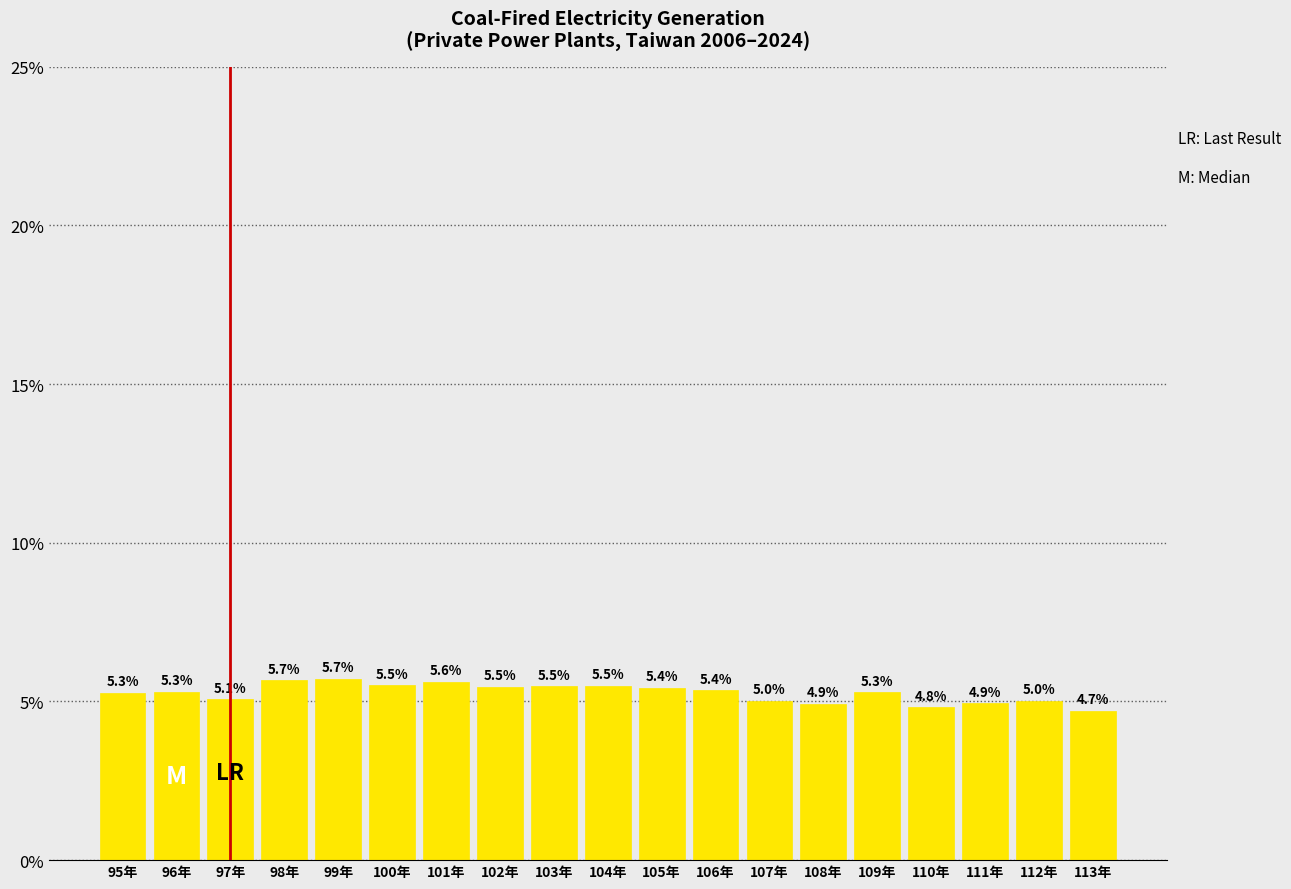

Reading left to right, transcribe all the data shown in this chart.

5.3	5.3	5.1	5.7	5.7	5.5	5.6	5.5	5.5	5.5	5.4	5.4	5.0	4.9	5.3	4.8	4.9	5.0	4.7